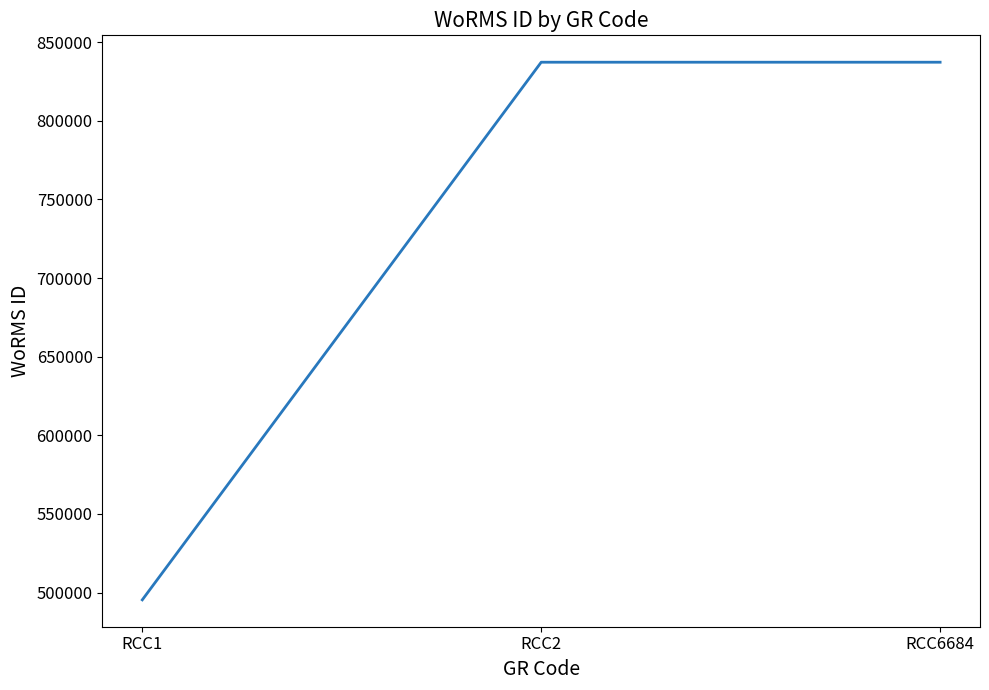

What is the approximate value at RCC1?

495424